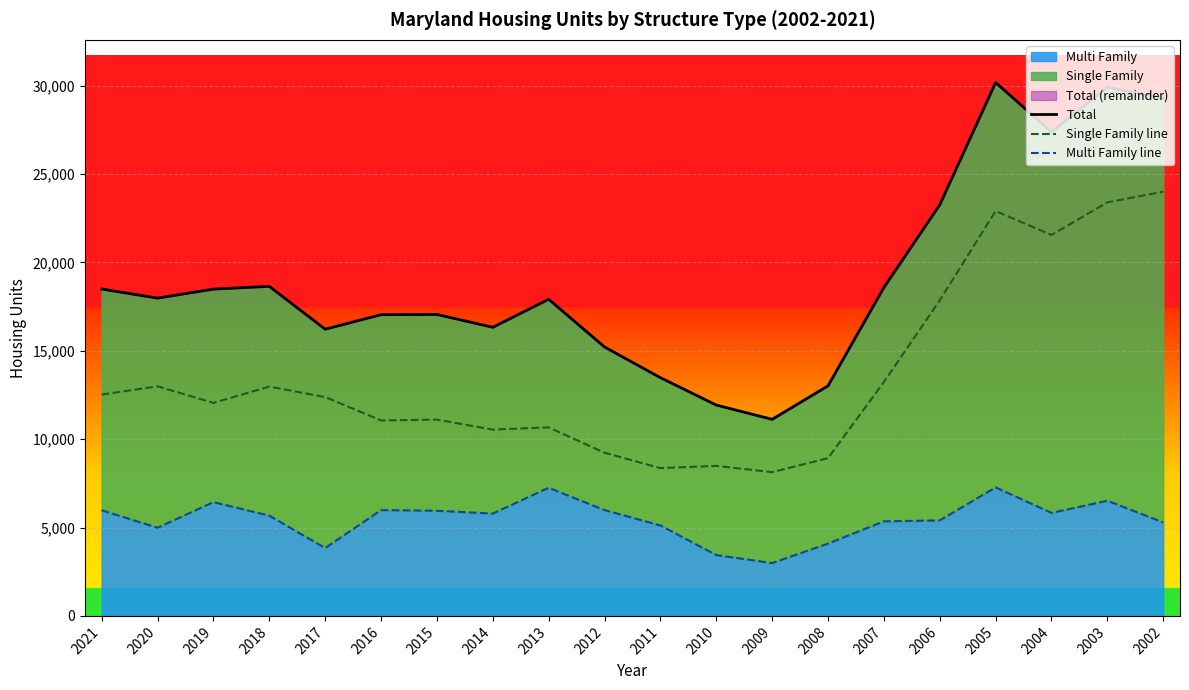

Which series has the widest spread of values?

Total